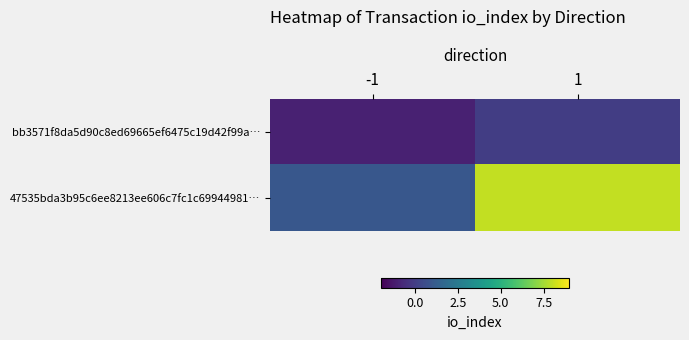

At 1, list the series in order from smallest to largest.

bb3571f8da5d90c8ed69665ef6475c19d42f99a…, 47535bda3b95c6ee8213ee606c7fc1c69944981…